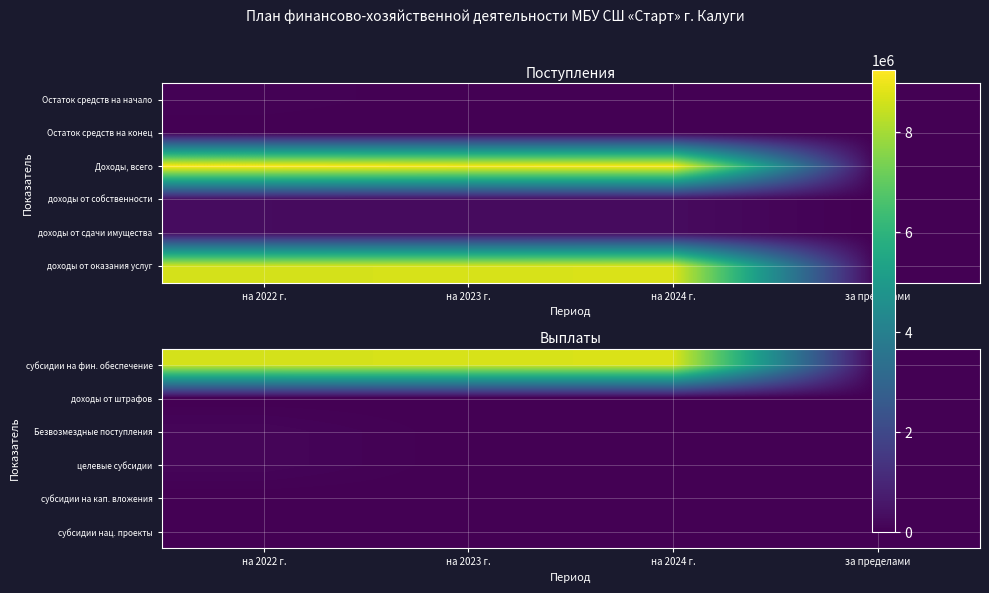

Which series changed the most between на 2022 г. and на 2023 г.?

Безвозмездные поступления